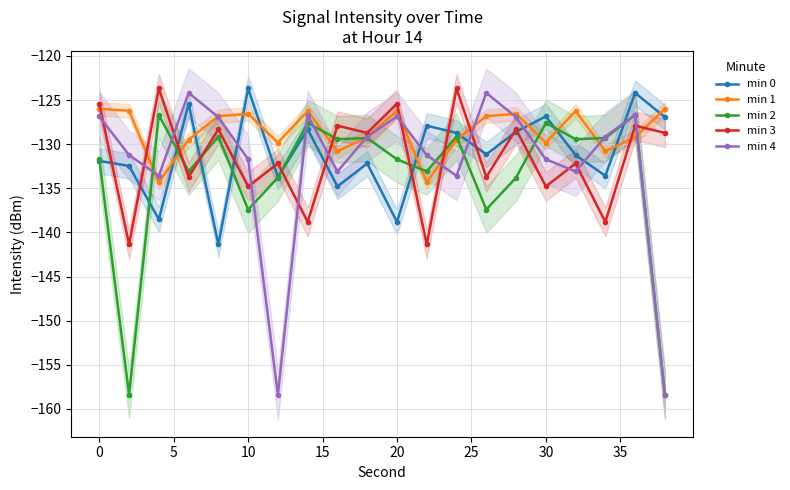

What is the maximum value for min 0?

-123.7